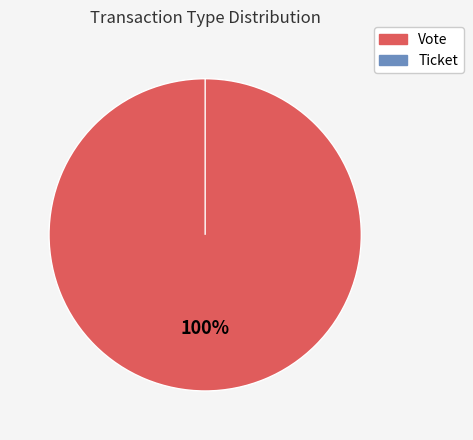

True or false: Vote accounts for 100% of the total.

True